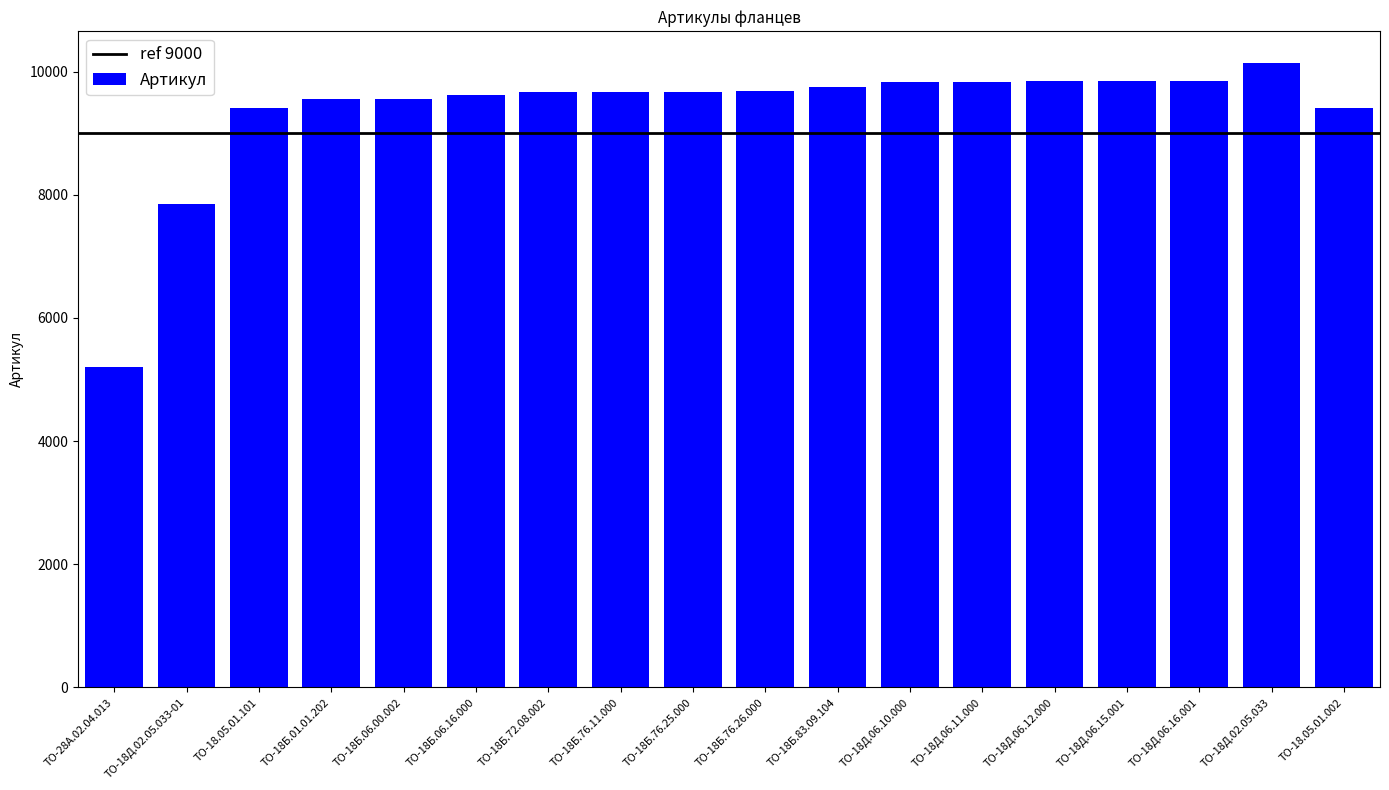

Is it true that the value at ТО-28А.02.04.013 is 3502?

False